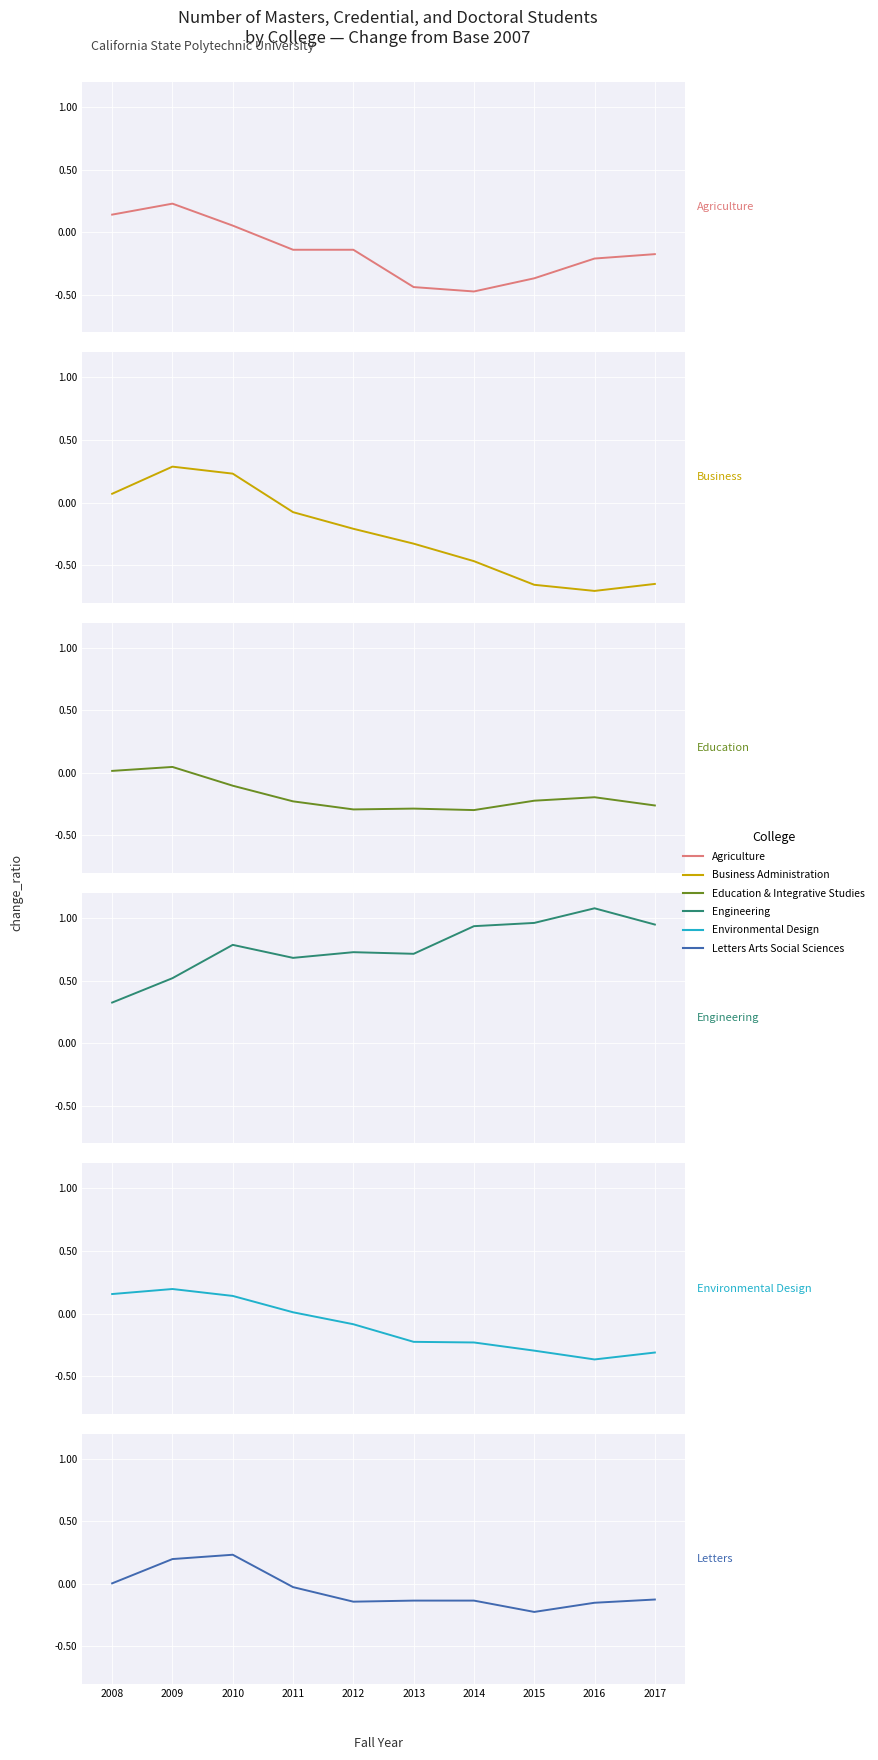

Reading left to right, extract all data points from this chart.

Agriculture: 0.1	0.2	0.1	-0.1	-0.1	-0.4	-0.5	-0.4	-0.2	-0.2
Business Administration: 0.1	0.3	0.2	-0.1	-0.2	-0.3	-0.5	-0.7	-0.7	-0.7
Education & Integrative Studies: 0.0	0.0	-0.1	-0.2	-0.3	-0.3	-0.3	-0.2	-0.2	-0.3
Engineering: 0.3	0.5	0.8	0.7	0.7	0.7	0.9	1.0	1.1	0.9
Environmental Design: 0.2	0.2	0.1	0.0	-0.1	-0.2	-0.2	-0.3	-0.4	-0.3
Letters Arts Social Sciences: 0.0	0.2	0.2	-0.0	-0.1	-0.1	-0.1	-0.2	-0.2	-0.1